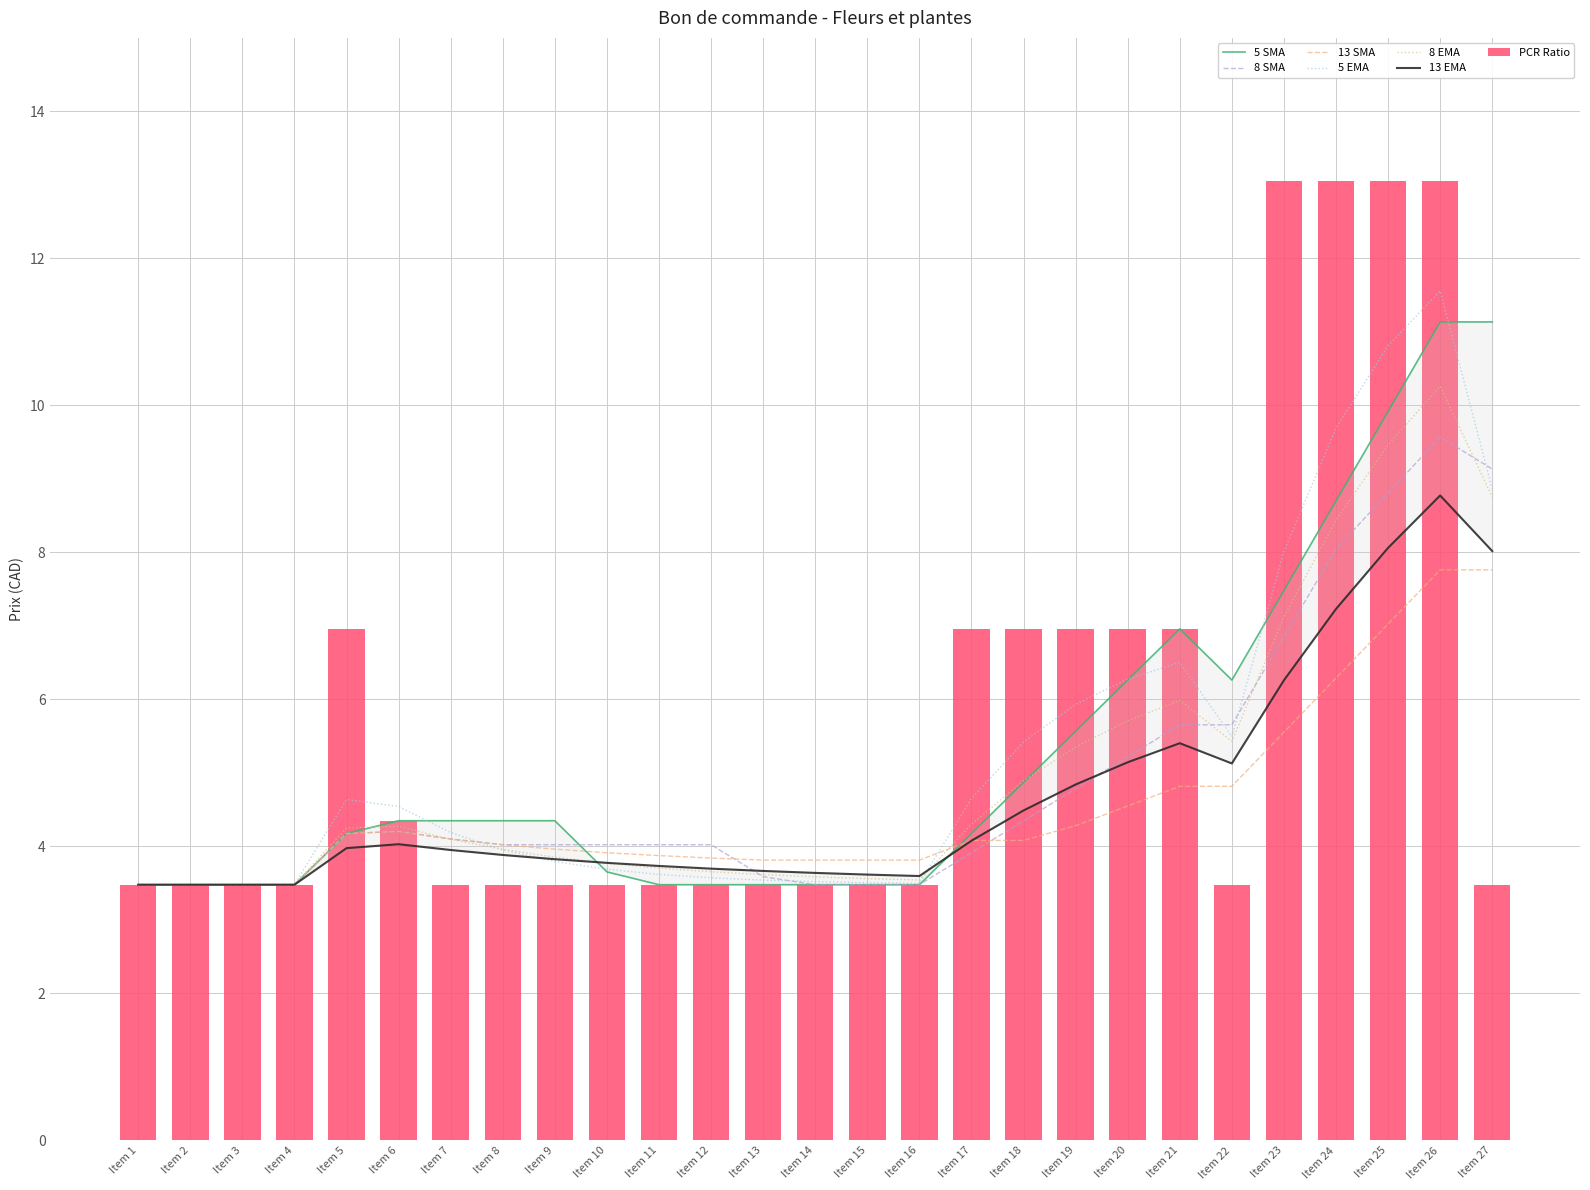

What is the ratio of the value at Item 3 to the value at Item 4?

1.0